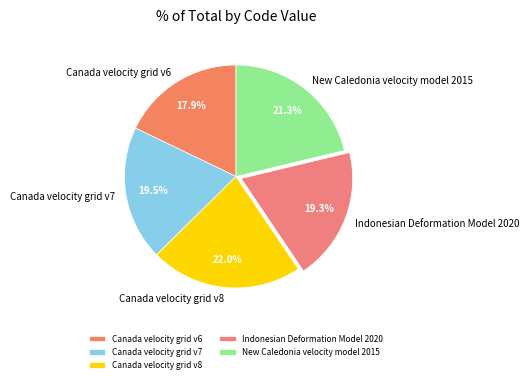

Is there any slice that represents more than half of the pie?

No